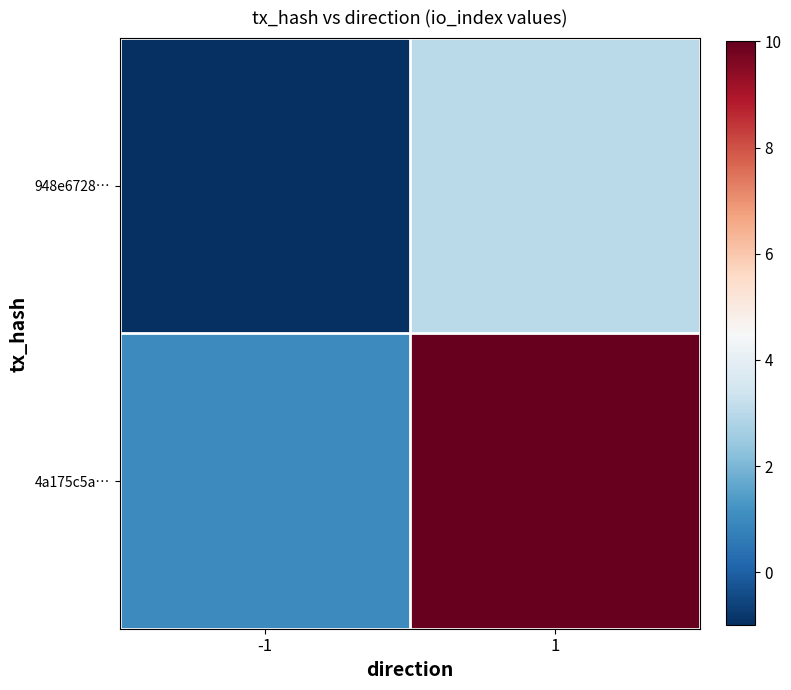

What is the smallest value displayed?

-1